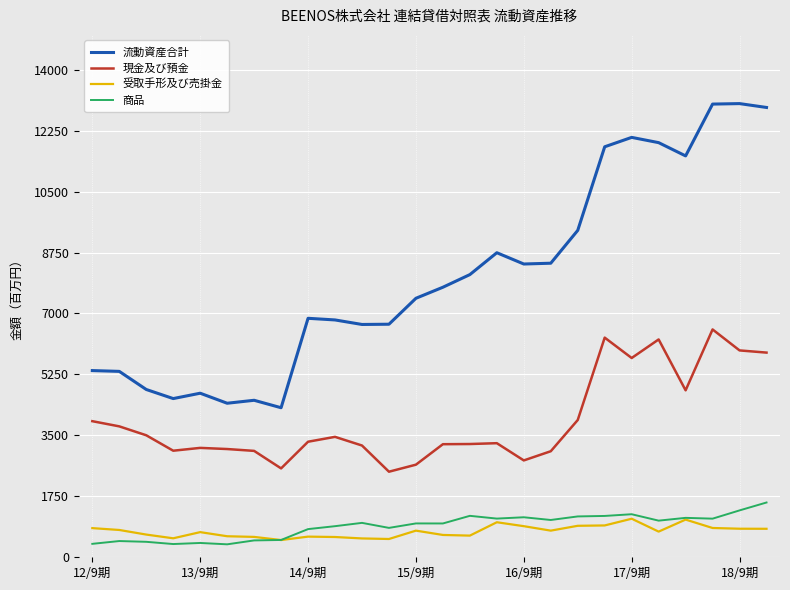

Which series has the largest total across all categories?

流動資産合計